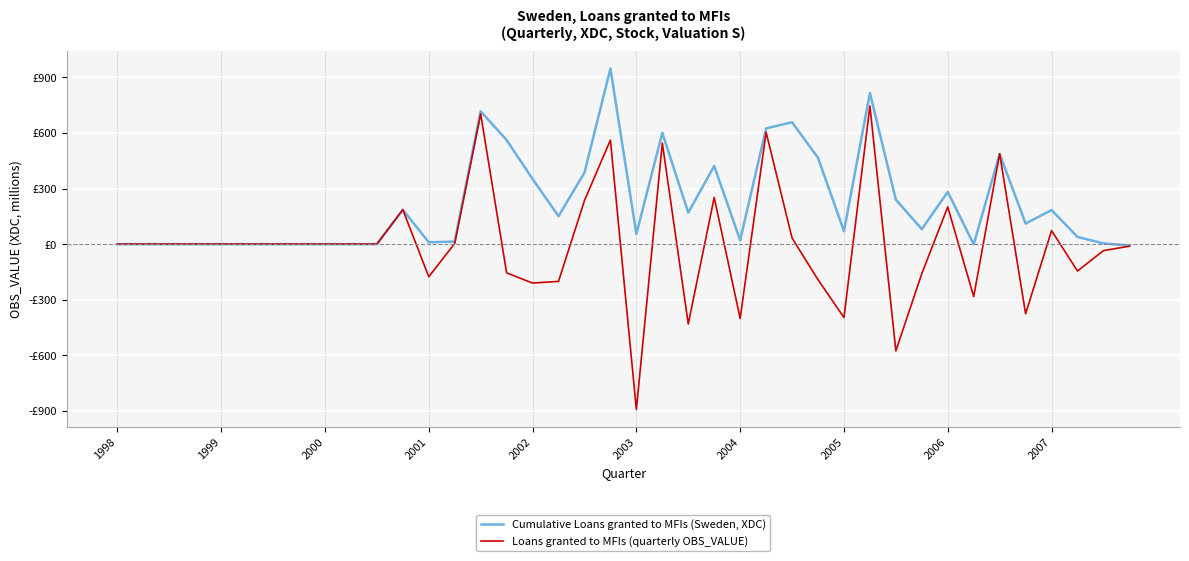

Which series ends up on top after the final intersection of Loans granted to MFIs (quarterly OBS_VALUE) and Cumulative Loans granted to MFIs (Sweden, XDC)?

Cumulative Loans granted to MFIs (Sweden, XDC)